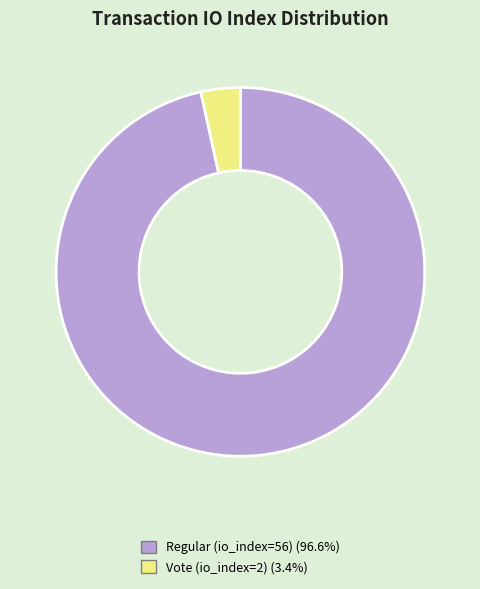

Between Regular (io_index=56) and Vote (io_index=2), which is larger?

Regular (io_index=56)